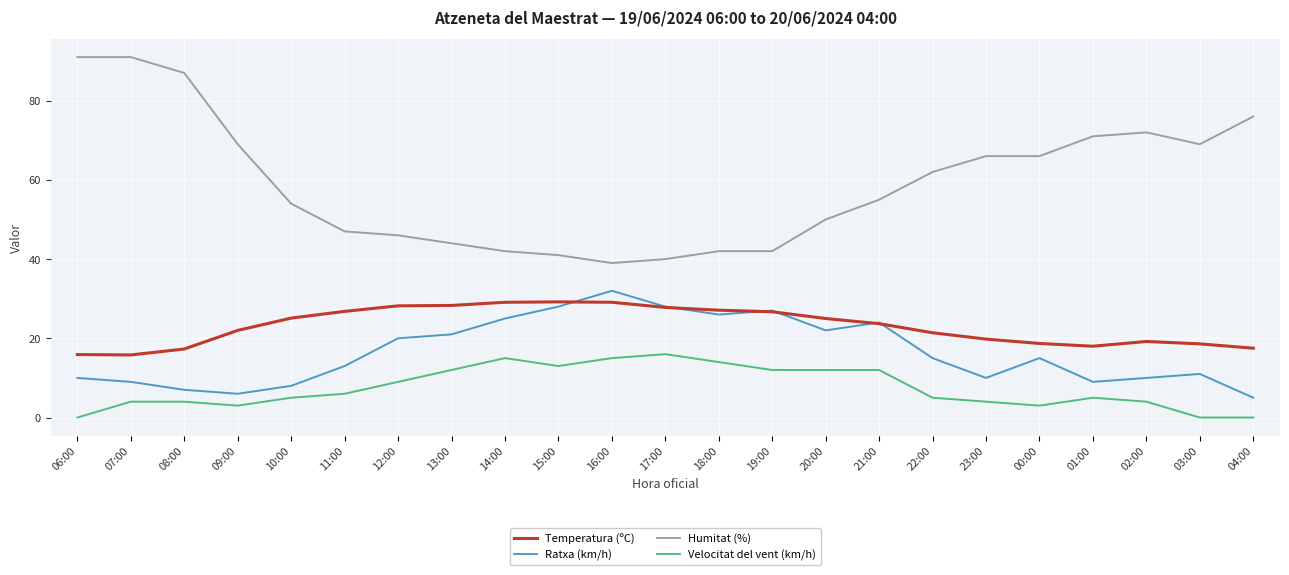

True or false: Humitat (%) and Ratxa (km/h) intersect in this chart.

False